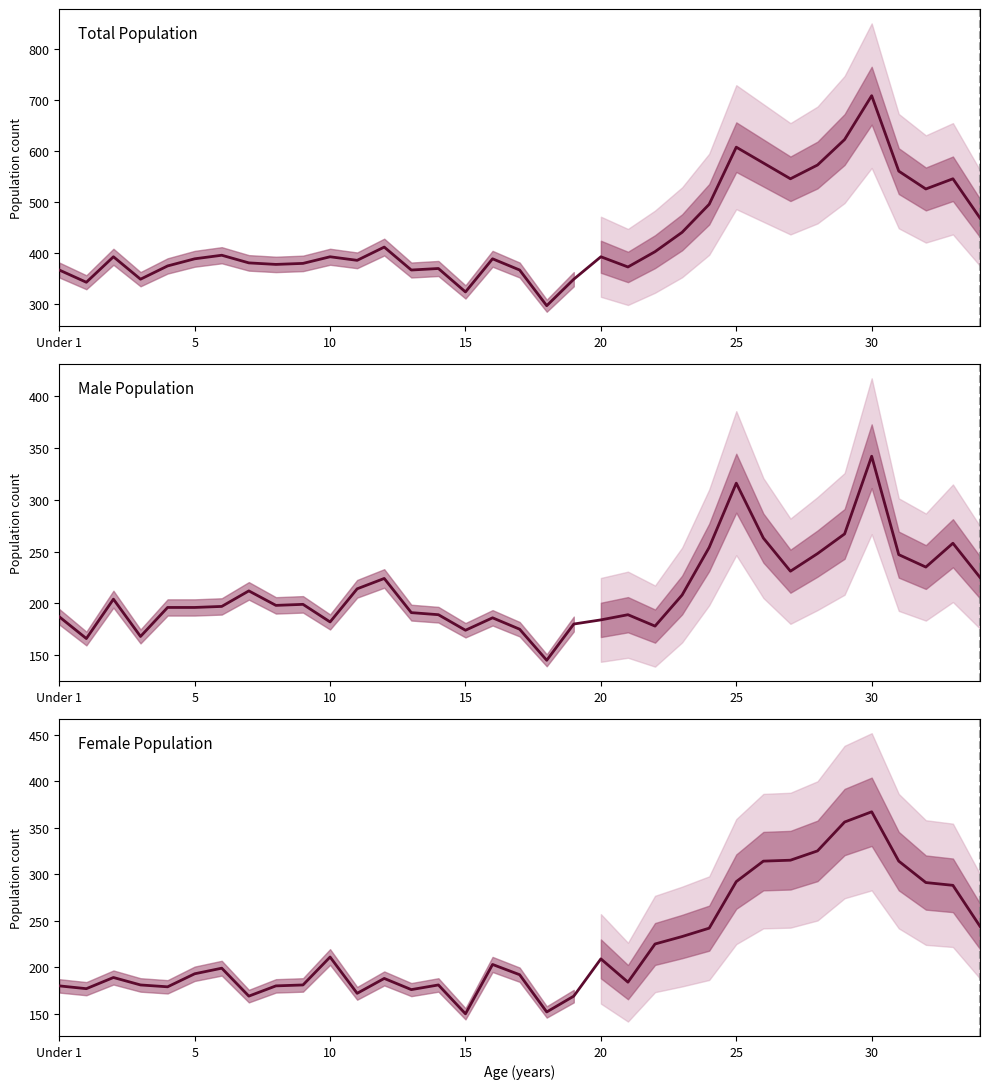

Reading left to right, transcribe all the data shown in this chart.

Total Population: 367	343	393	349	375	389	396	381	378	380	393	386	412	367	370	324	389	367	297	349	393	373	403	441	496	608	577	546	573	623	709	561	526	546	469
Male Population: 187	166	204	168	196	196	197	212	198	199	182	214	224	191	189	174	186	175	145	180	184	189	178	208	254	316	263	231	248	267	342	247	235	258	225
Female Population: 180	177	189	181	179	193	199	169	180	181	211	172	188	176	181	150	203	192	152	169	209	184	225	233	242	292	314	315	325	356	367	314	291	288	244